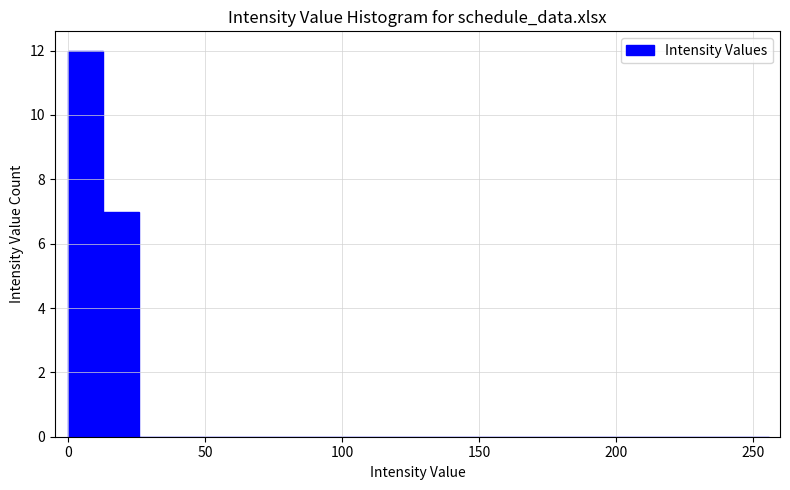

Read against the x-axis, roughly where is the centre of the tallest bar?

5